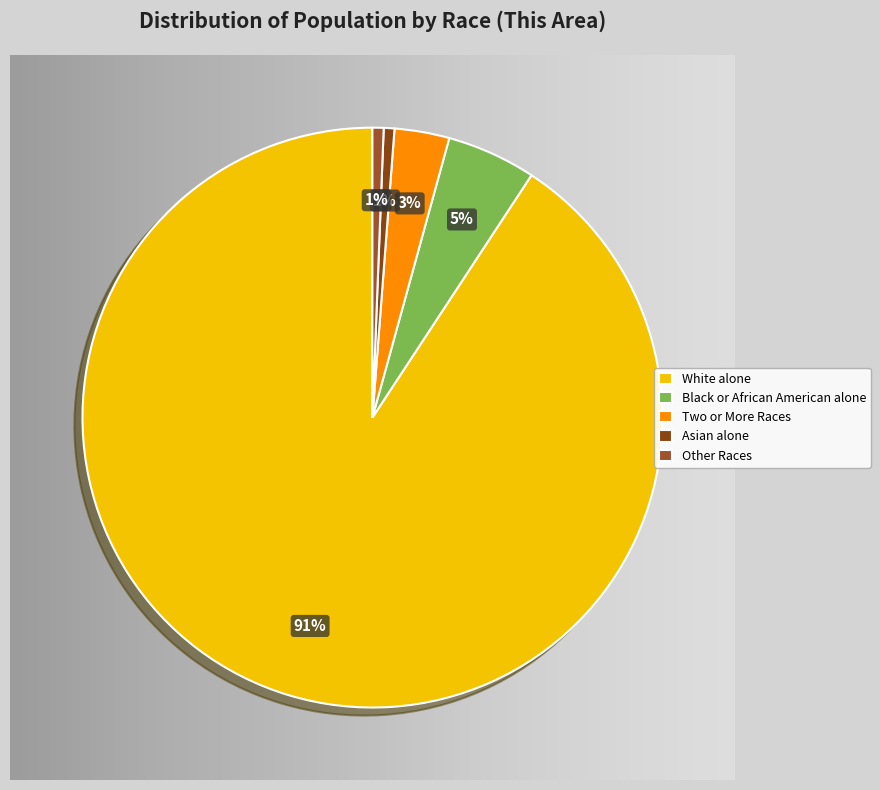

True or false: Black or African American alone accounts for 5% of the total.

True